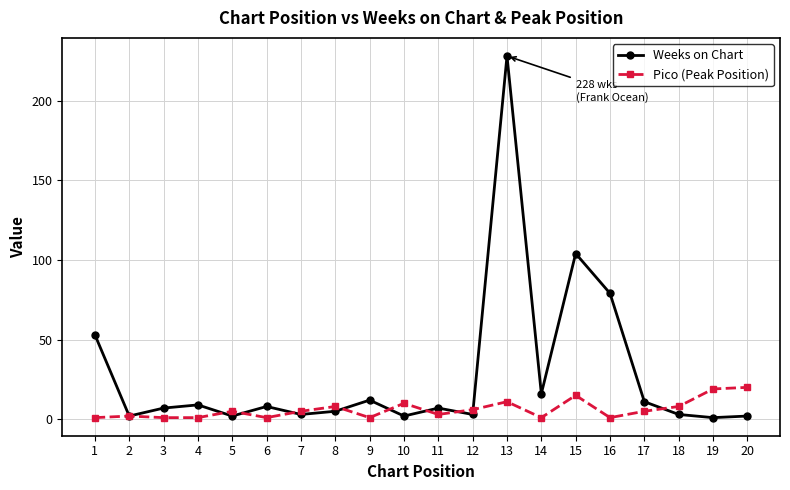

Which label corresponds to the largest value in the chart?

13